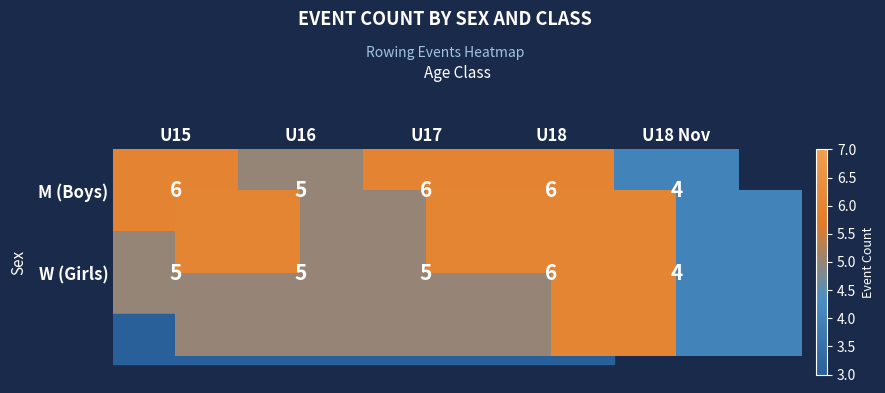

What is the approximate value of M (Boys) at U18 Nov?

4